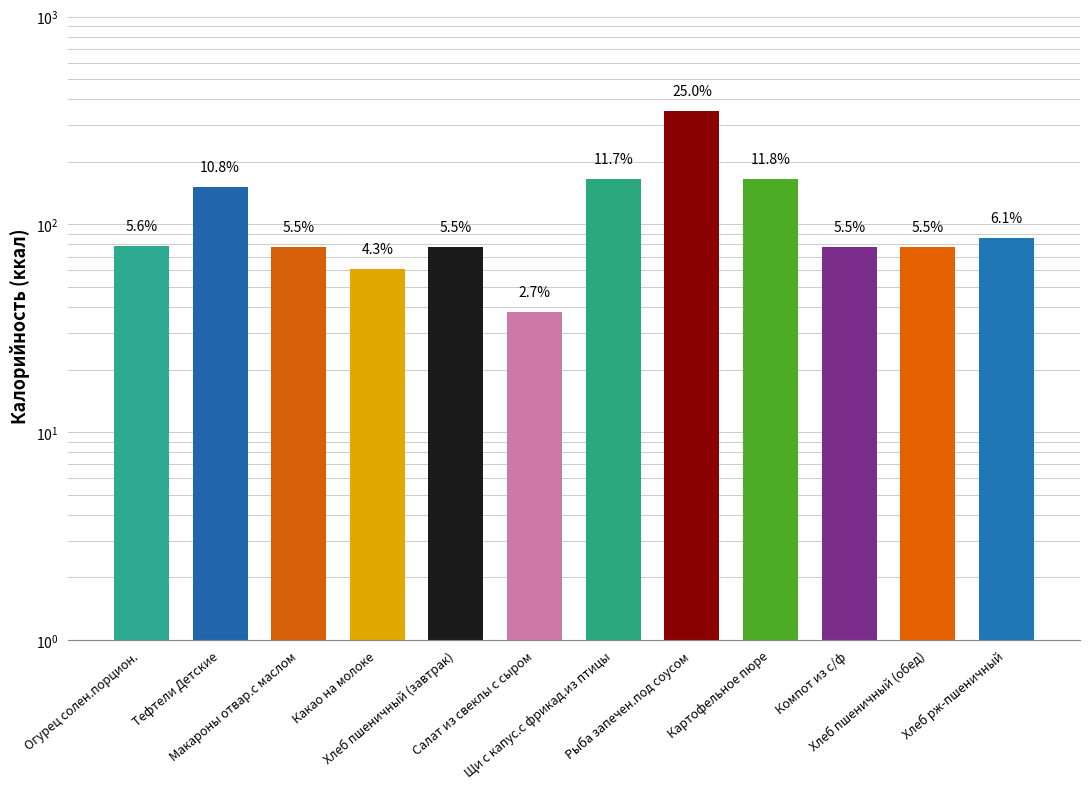

Which category has the highest value across all series?

Рыба запечен.под соусом